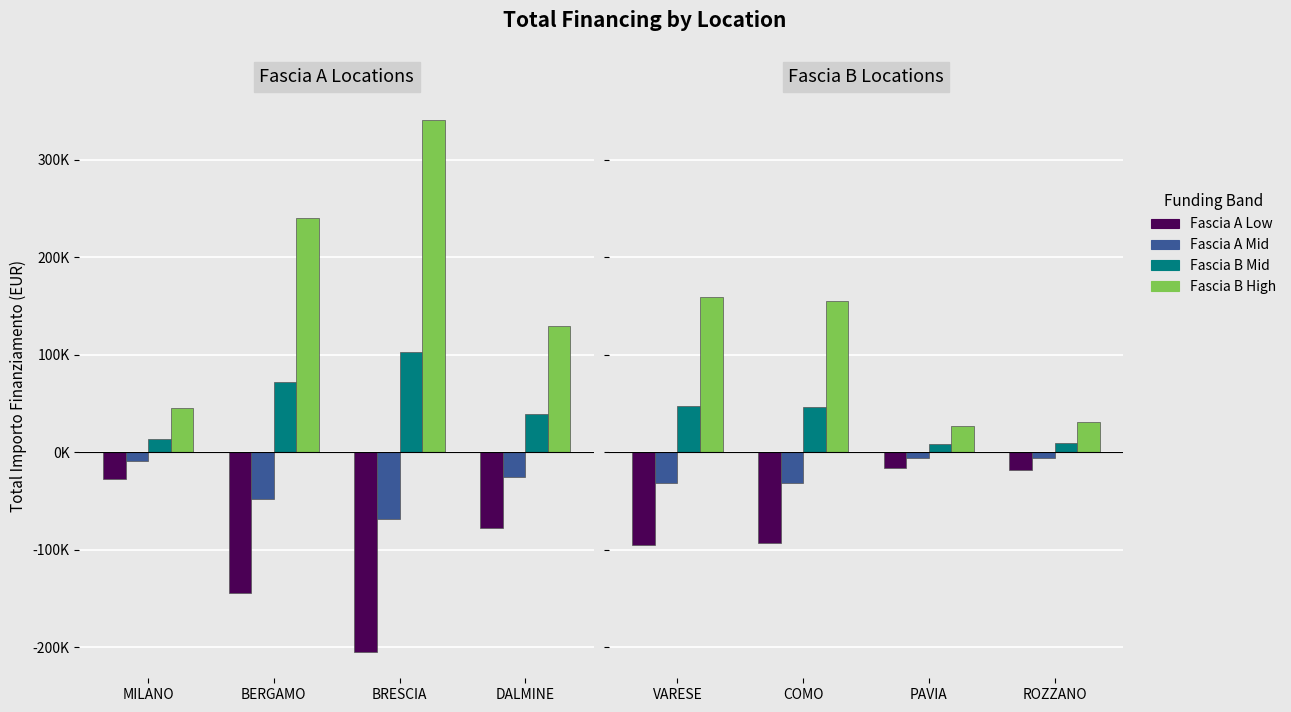

The Fascia B High series shows 230280.9 at VARESE. True or false?

False